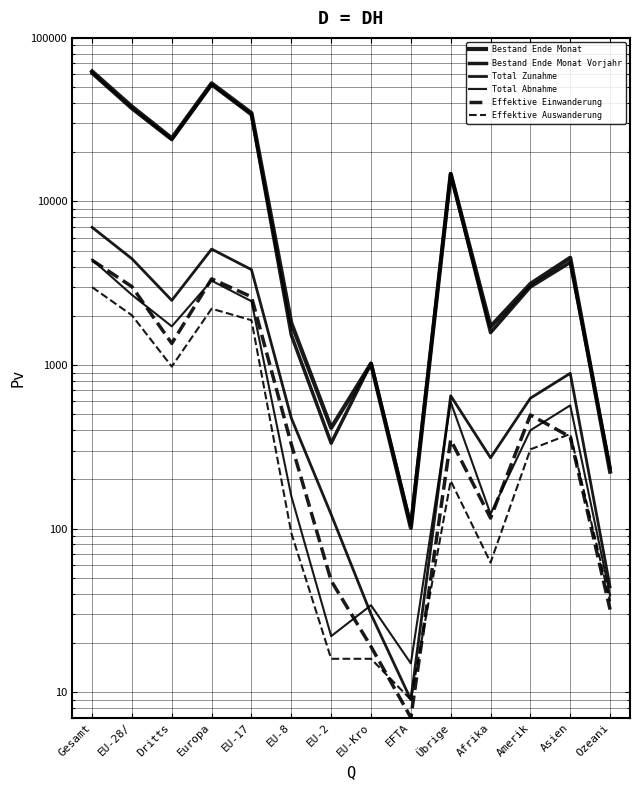

What position from the left is Übrige?

10